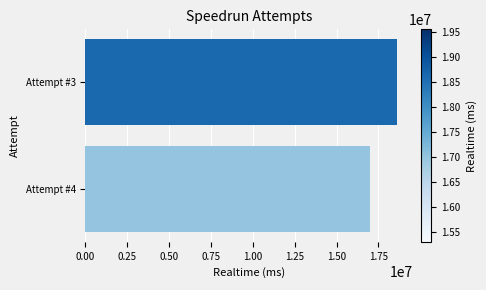

What is the difference between the maximum and minimum values?

1629179